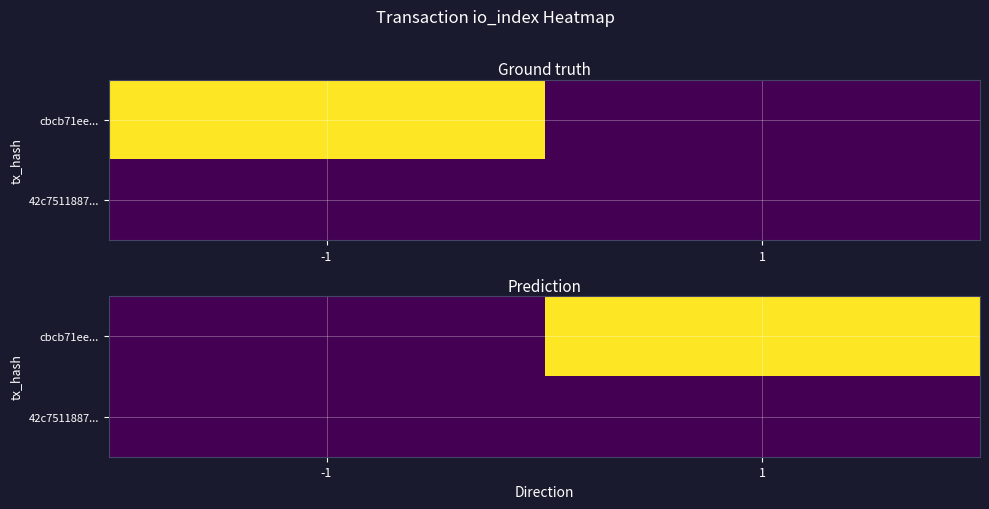

Rank the series by their average value, from lowest to highest.

42c7511887..., cbcb71ee...